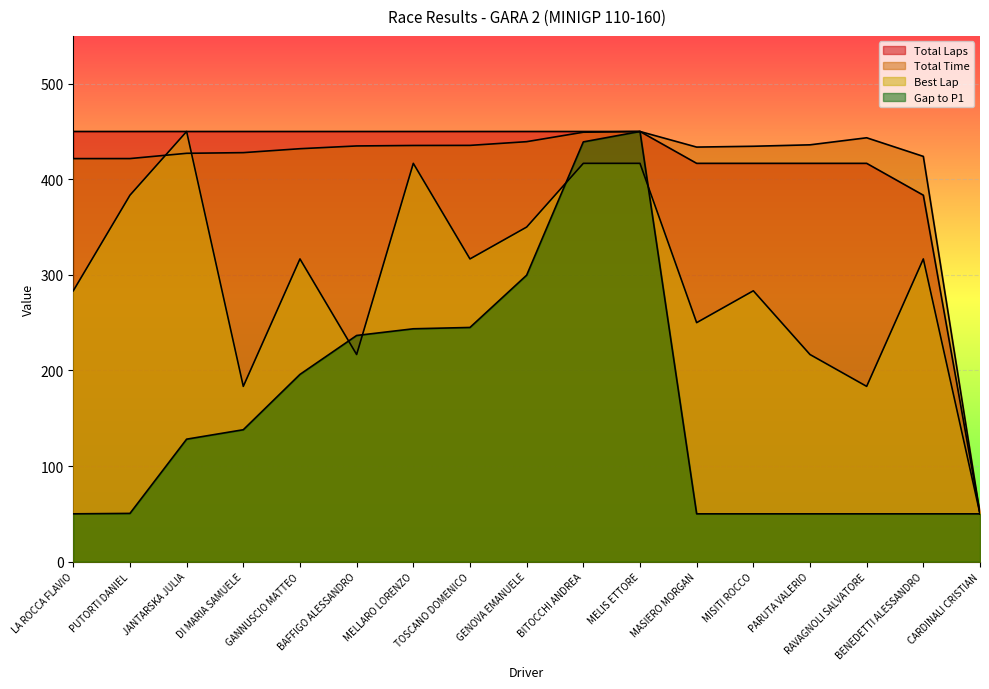

What is the spread (max minus min) of values at BITOCCHI ANDREA?

33.3